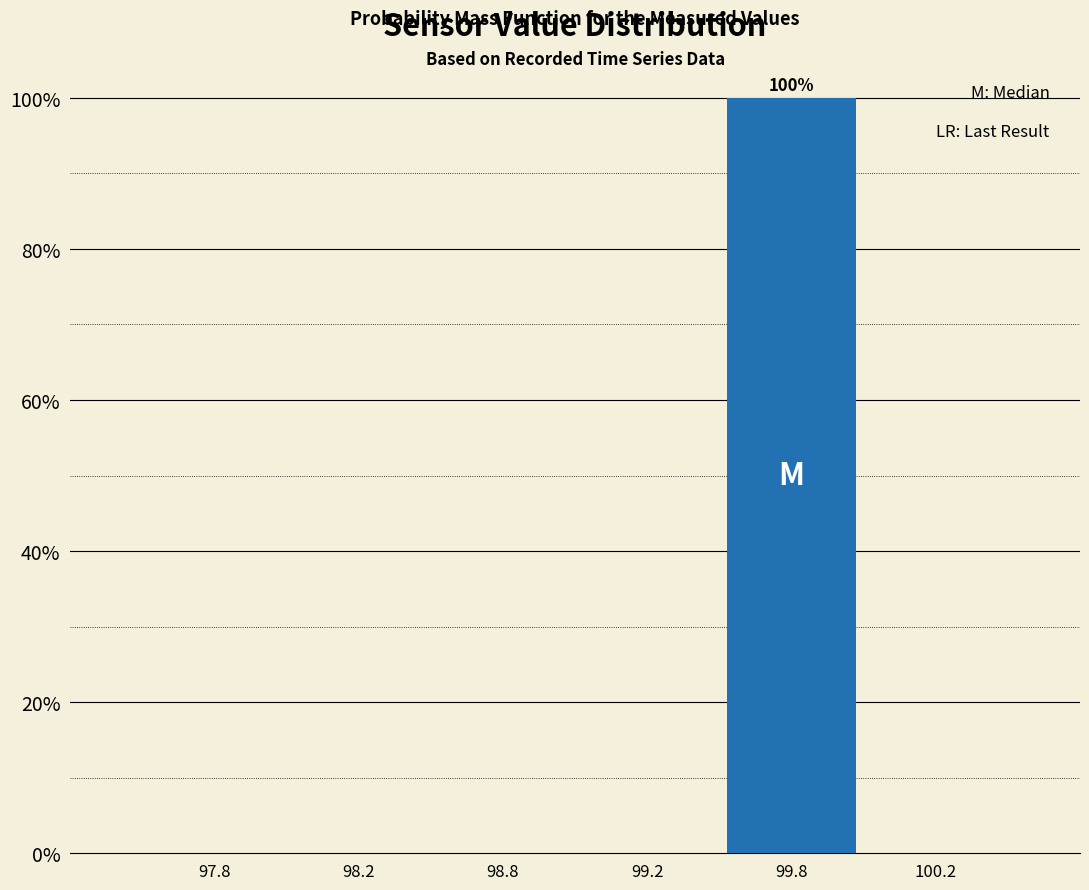

Reading left to right, extract all data points from this chart.

97.8=0	98.2=0	98.8=0	99.2=0	99.8=100	100.2=0